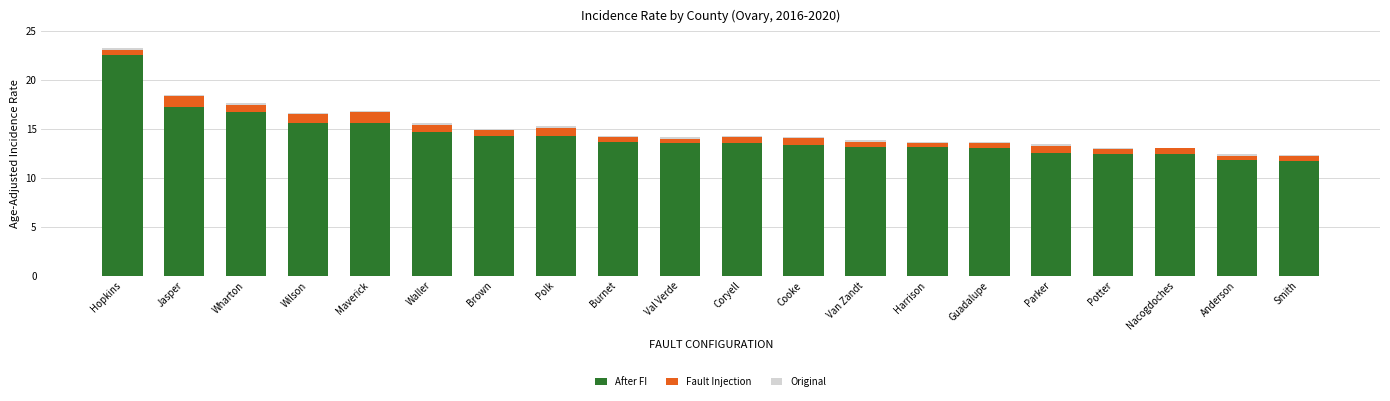

What is the sum of all After FI values?

285.5